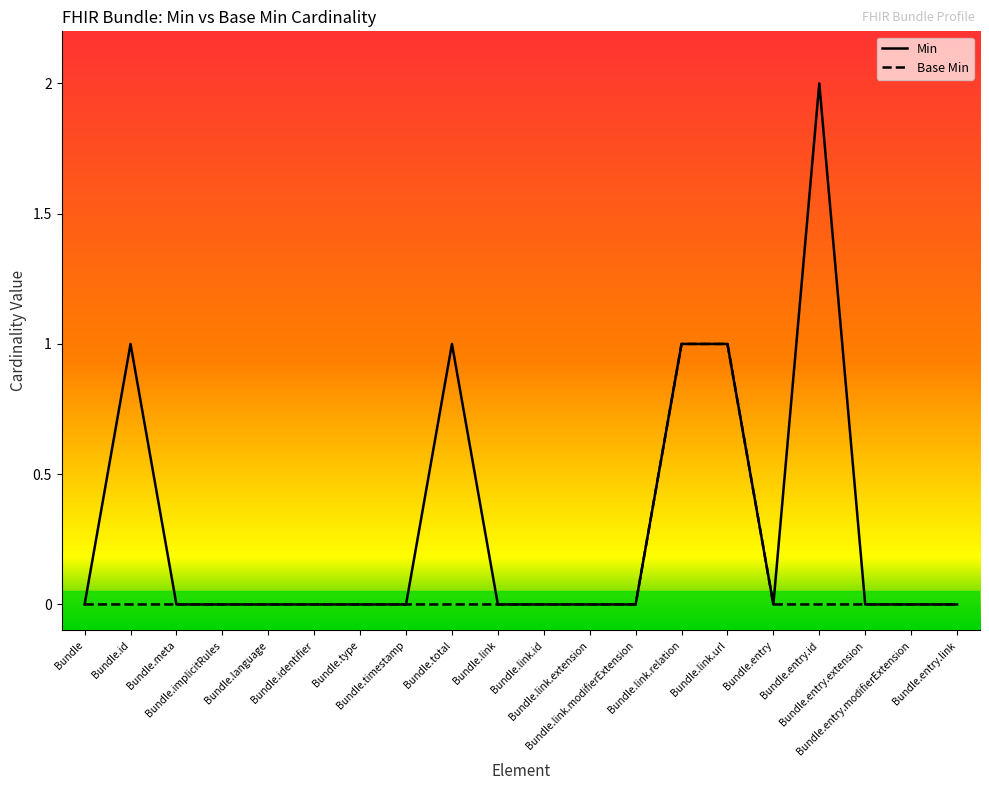

True or false: Base Min has a value of 0 at Bundle.id.

True